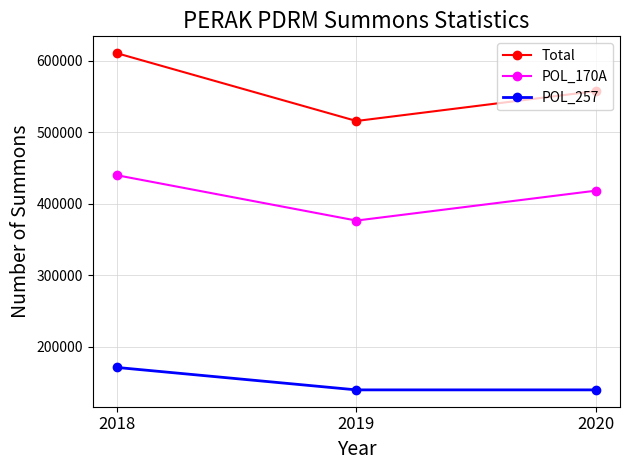

What is the maximum value shown in the chart?

610930